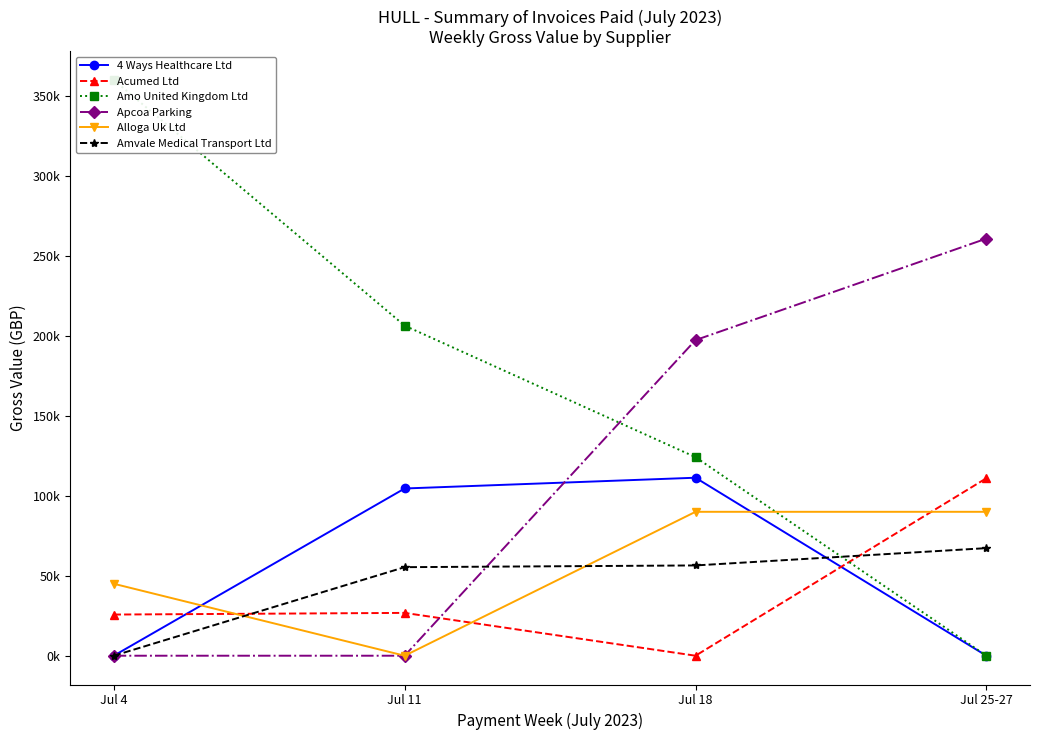

True or false: 4 Ways Healthcare Ltd and Amo United Kingdom Ltd intersect in this chart.

False